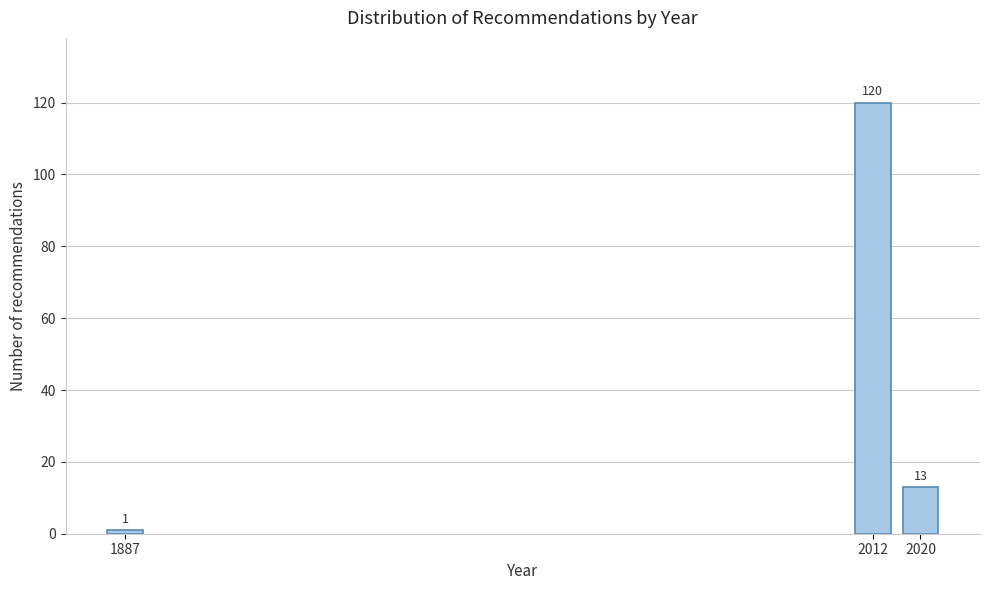

Reading right to left, list all the values displayed in this chart.

2020=13	2012=120	1887=1